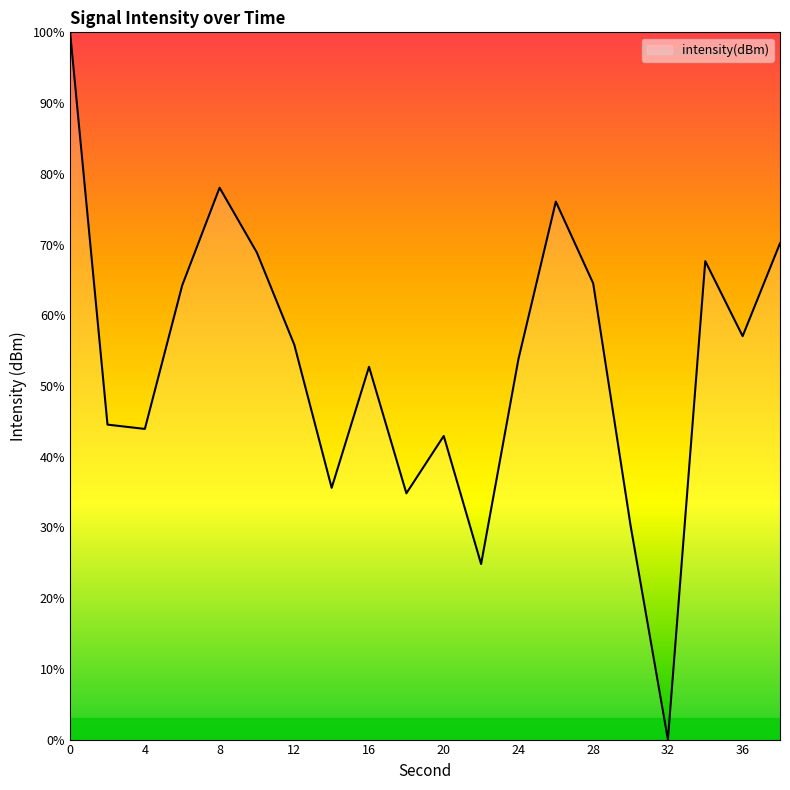

What is the greatest value displayed?

100.0